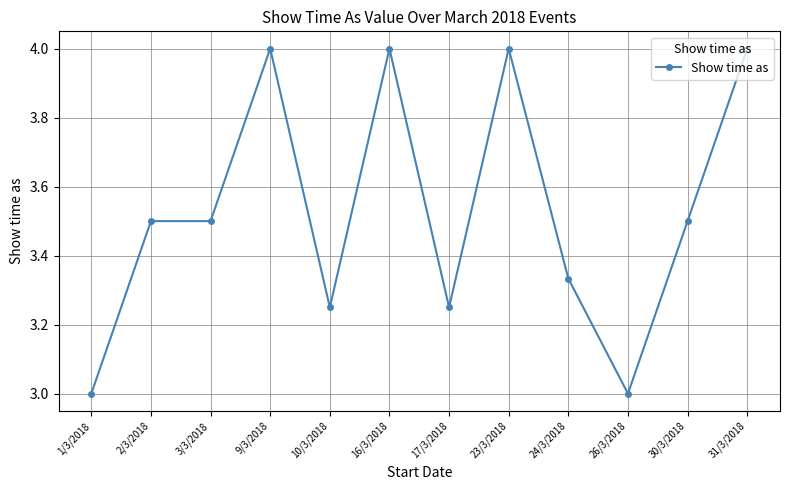

What is the difference between the maximum and second lowest values?

1.0